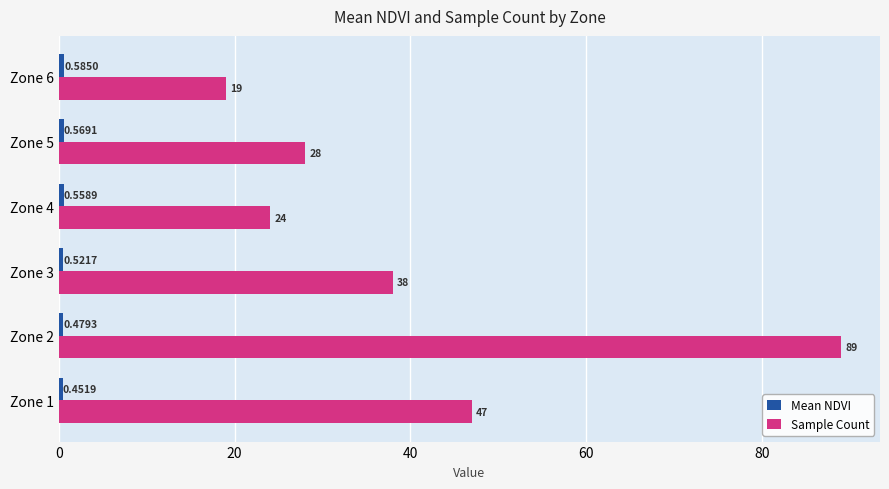

Which series has the widest spread of values?

Sample Count